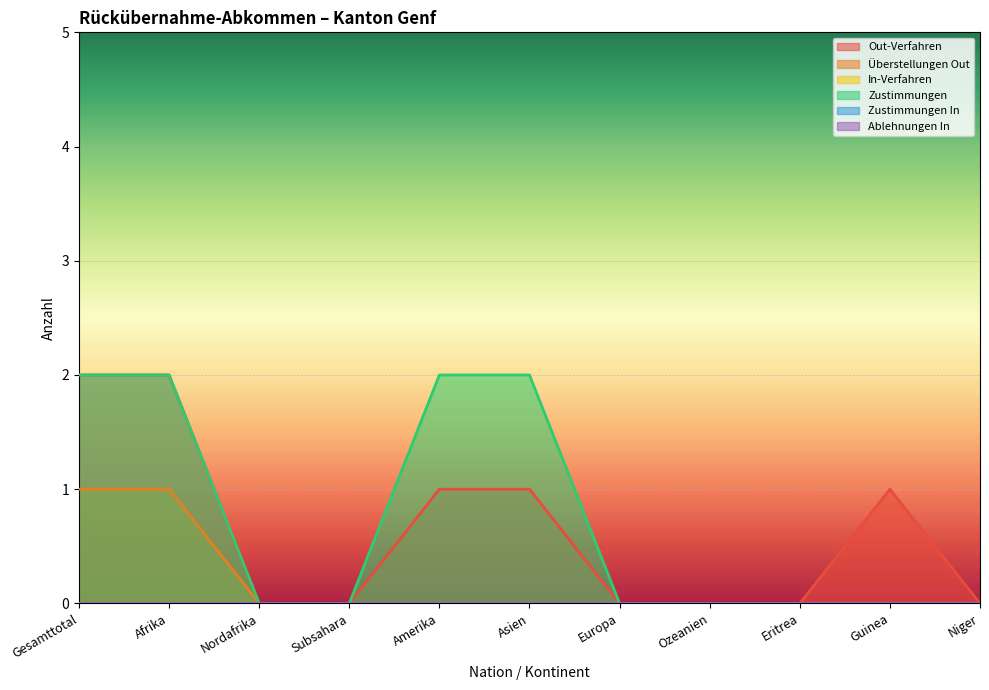

The Zustimmungen series shows 0 at Subsahara. True or false?

True